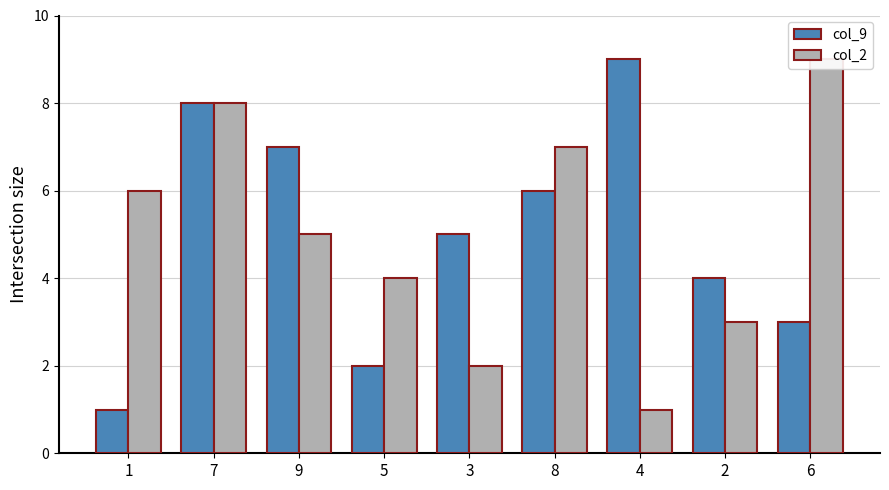

At how many categories does at least one series exceed 4?

7